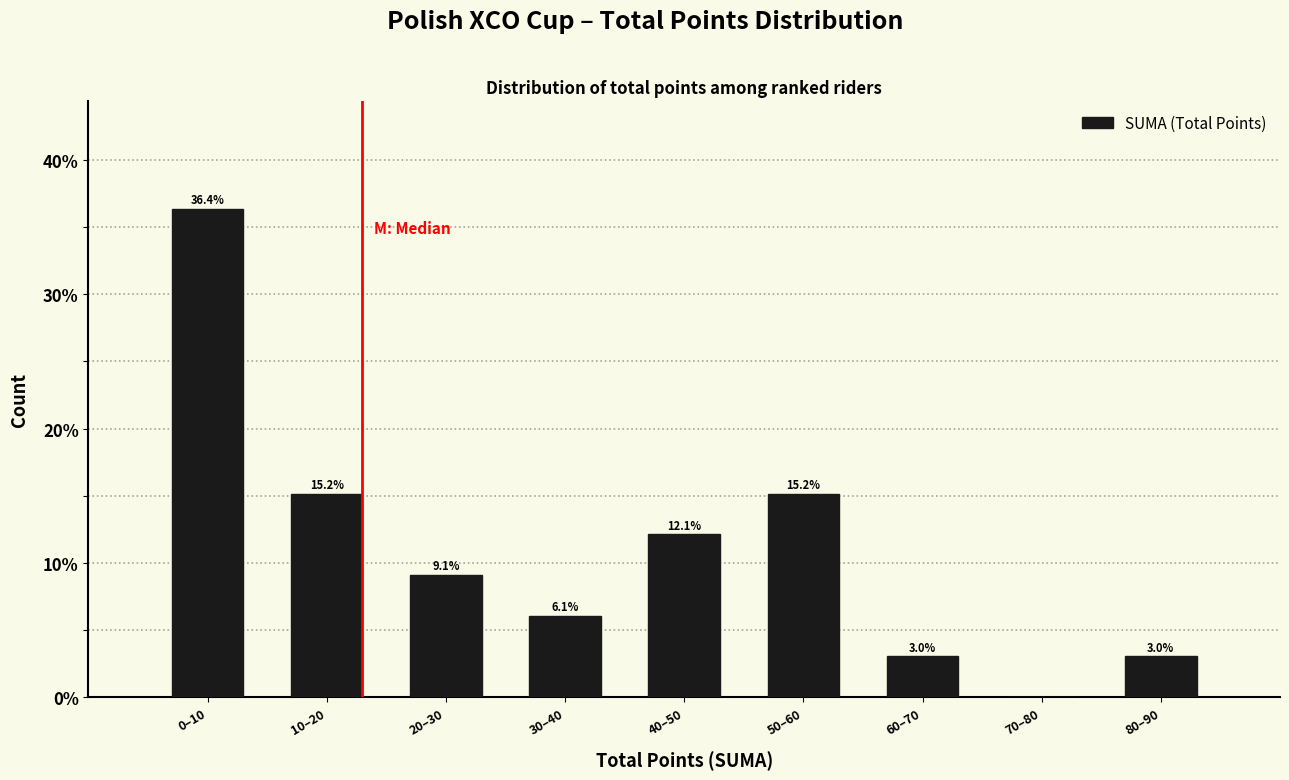

Reading right to left, what are all the values shown in this chart?

80–90=3.0	70–80=0.0	60–70=3.0	50–60=15.2	40–50=12.1	30–40=6.1	20–30=9.1	10–20=15.2	0–10=36.4